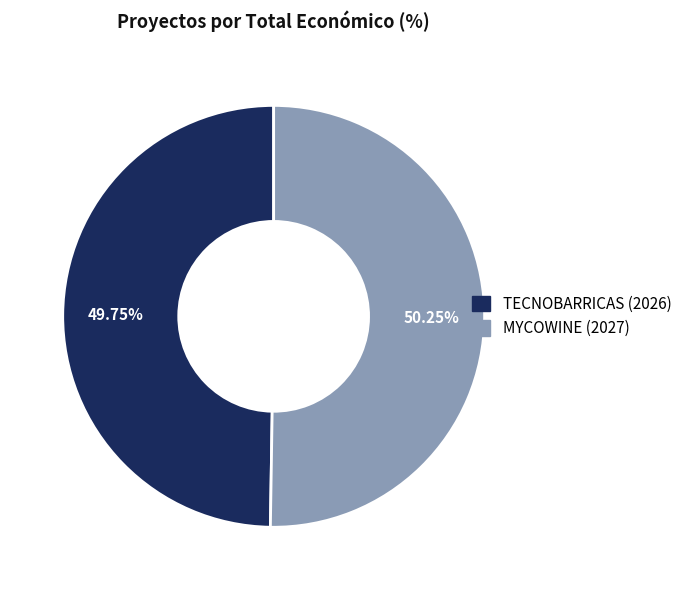

Is the sum of TECNOBARRICAS (2026) and MYCOWINE (2027) greater than half?

Yes